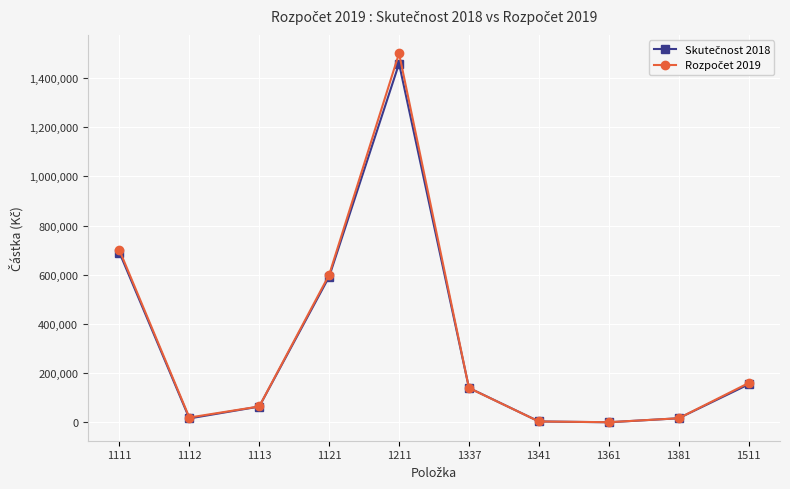

What is the greatest value displayed?

1500000.0